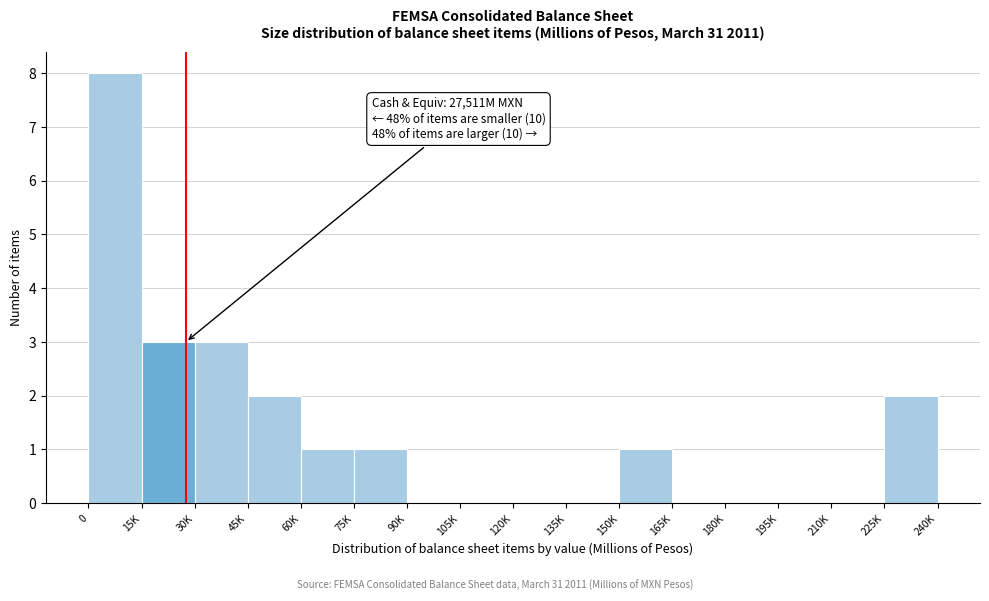

Reading right to left, list all the values displayed in this chart.

225K=2	210K=0	195K=0	180K=0	165K=0	150K=1	135K=0	120K=0	105K=0	90K=0	75K=1	60K=1	45K=2	30K=3	15K=3	0=8